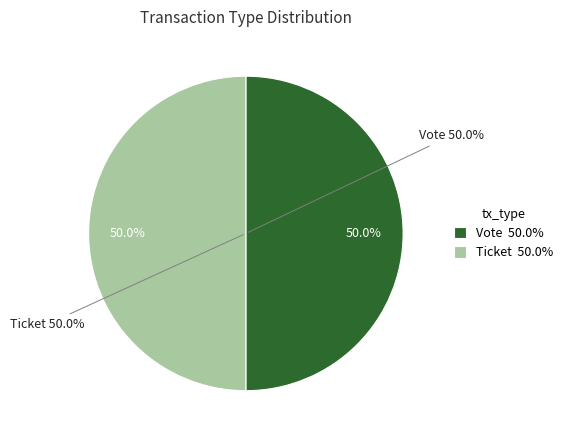

Combined, do Vote and Ticket account for over 50%?

Yes